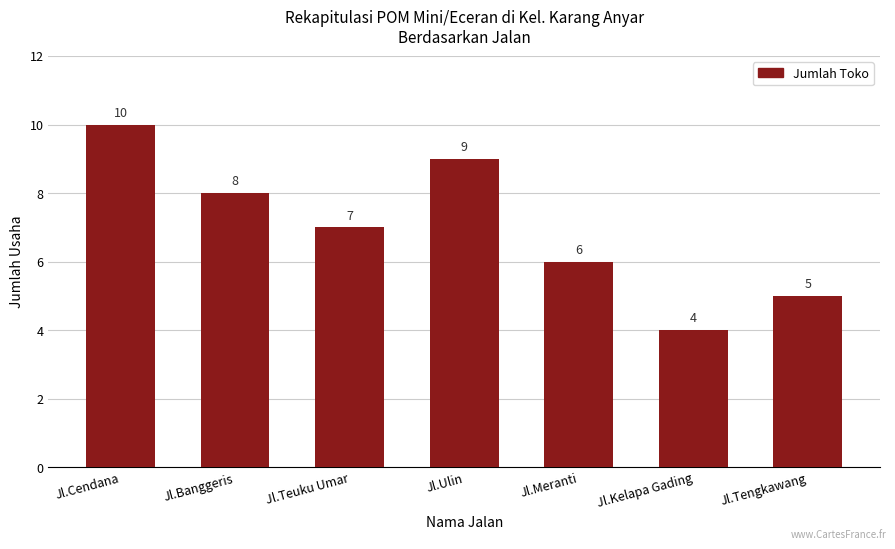

Where is the data nearest to the value 7?

Jl.Teuku Umar